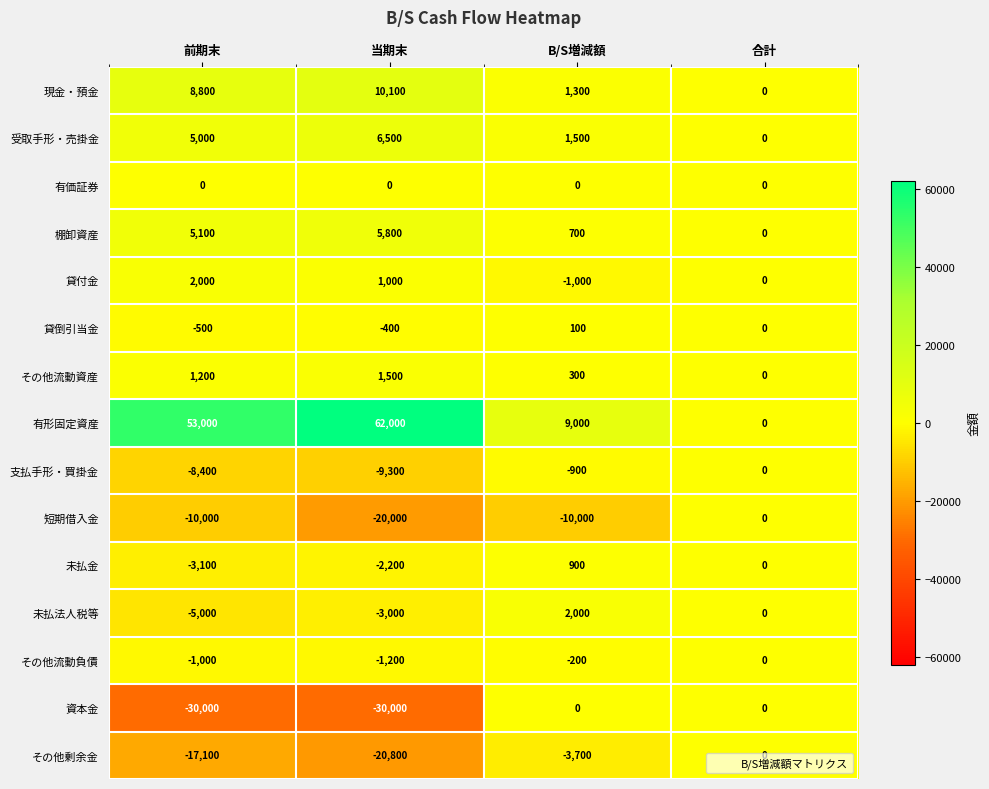

What is the minimum value shown in the chart?

-30000